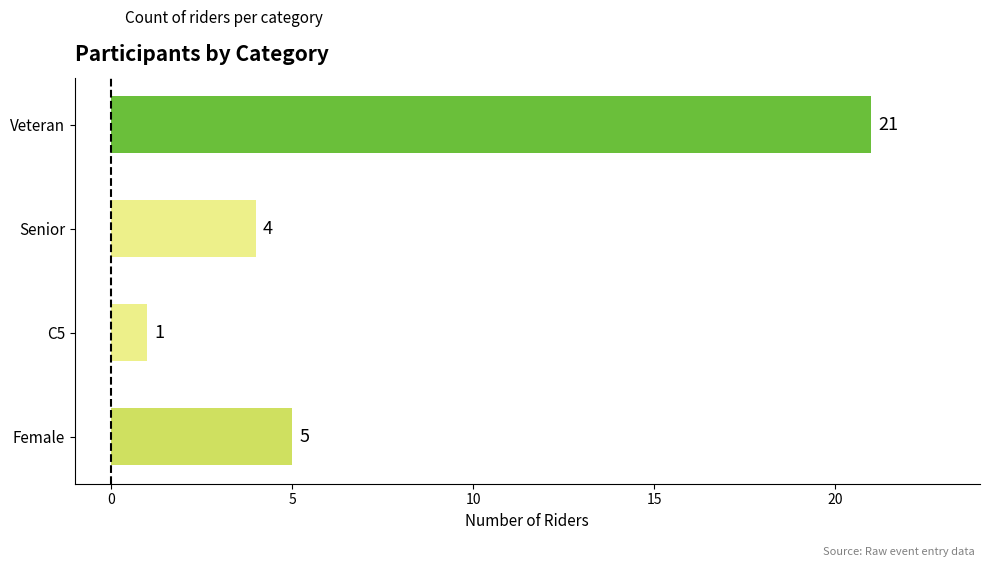

Reading top to bottom, what are all the values shown in this chart?

21	4	1	5